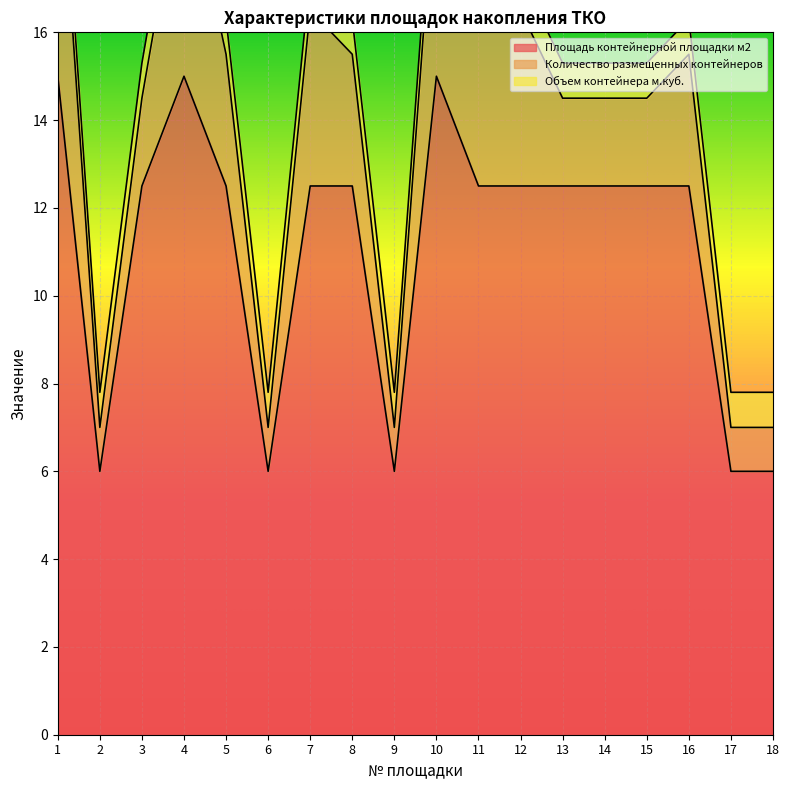

True or false: Площадь контейнерной площадки м2 has a value of 4.9 at 4.

False